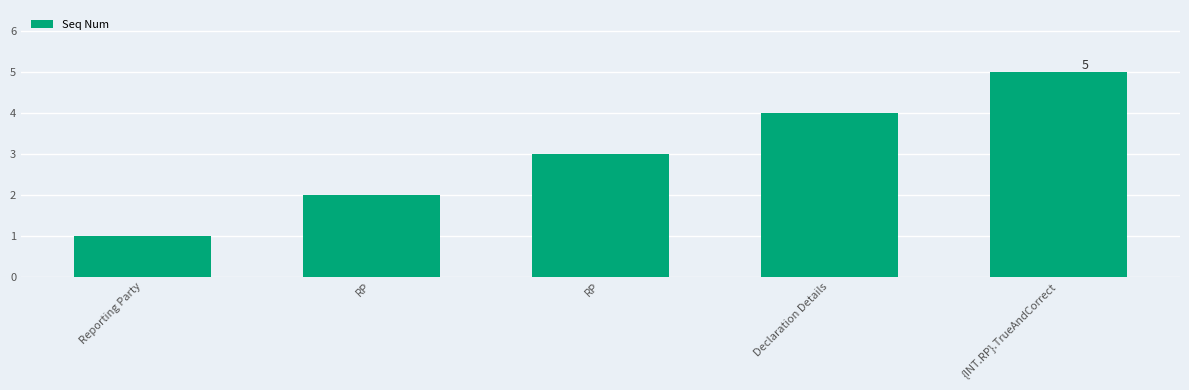

At which label is the value closest to 3?

RP